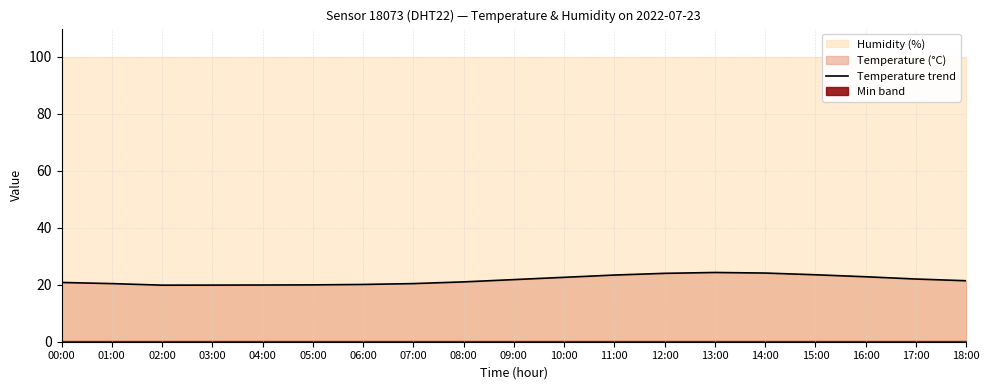

What is the difference between the second highest and second lowest values?

4.2